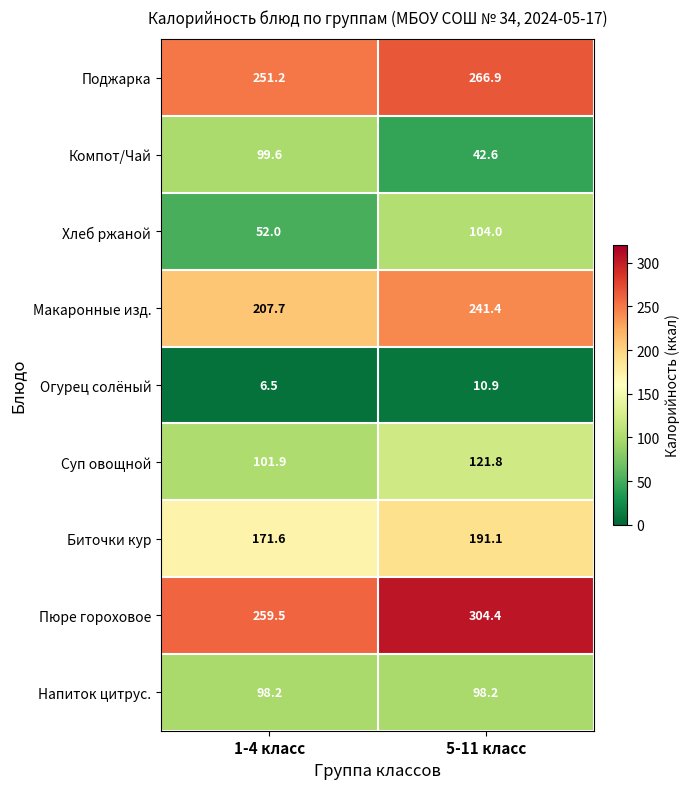

At 1-4 класс, list the series in order from smallest to largest.

Огурец солёный, Хлеб ржаной, Напиток цитрус., Компот/Чай, Суп овощной, Биточки кур, Макаронные изд., Поджарка, Пюре гороховое